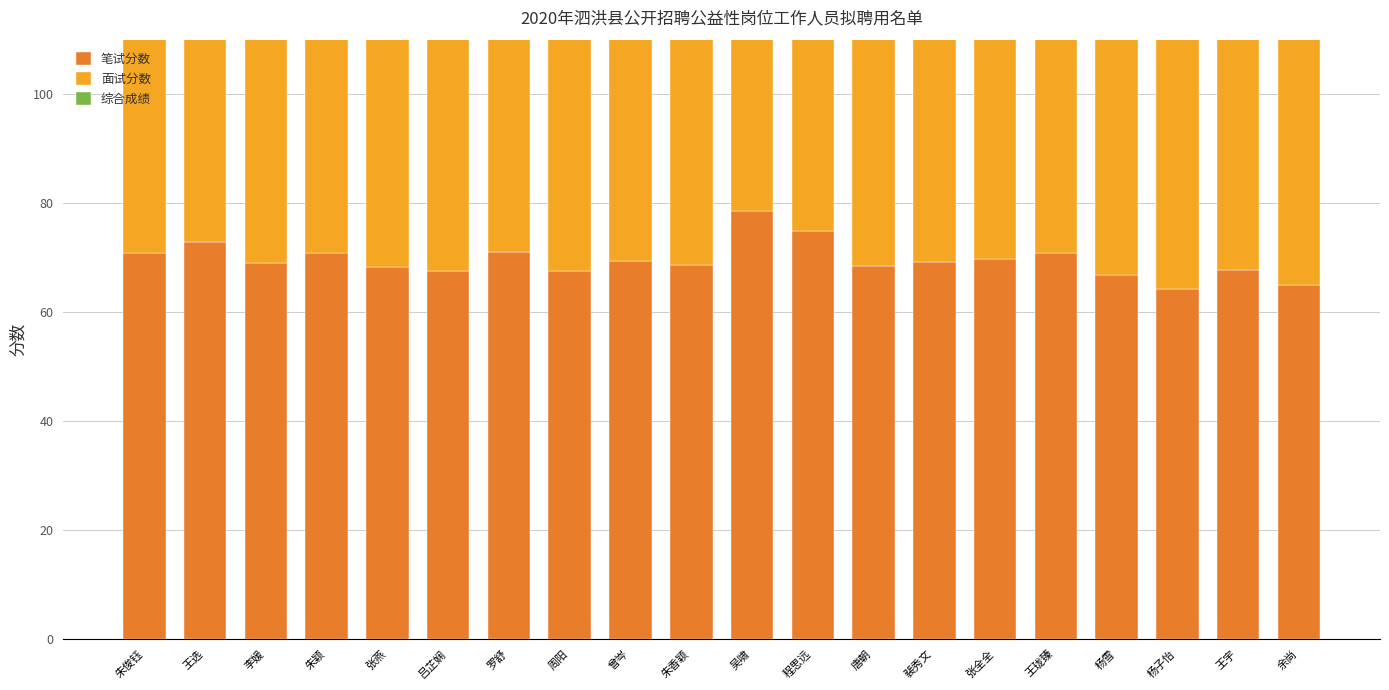

What position from the right is 李媛?

18